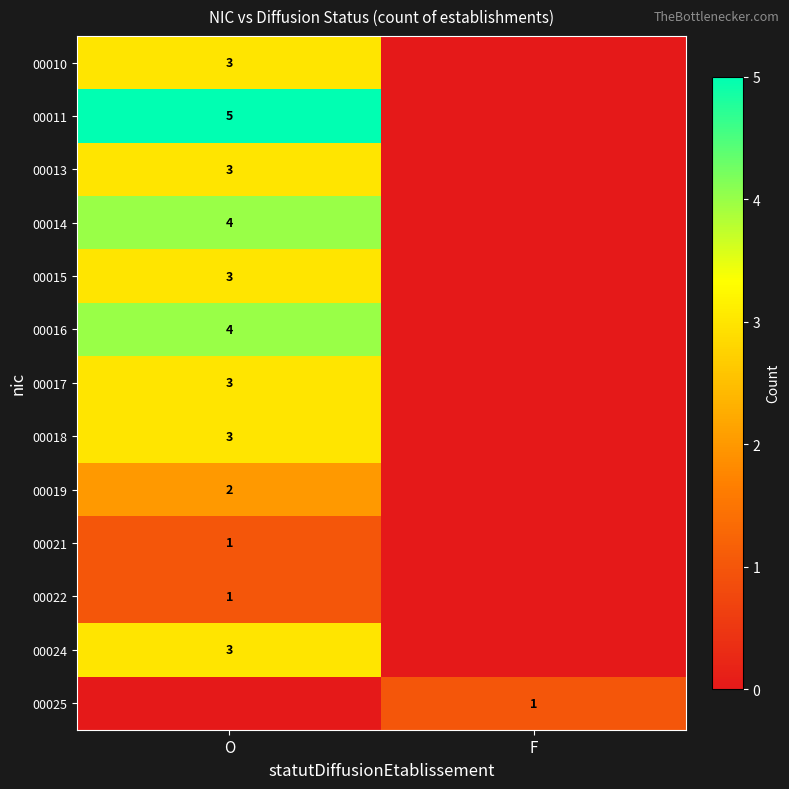

Is it true that 00024 equals 5 at O?

False